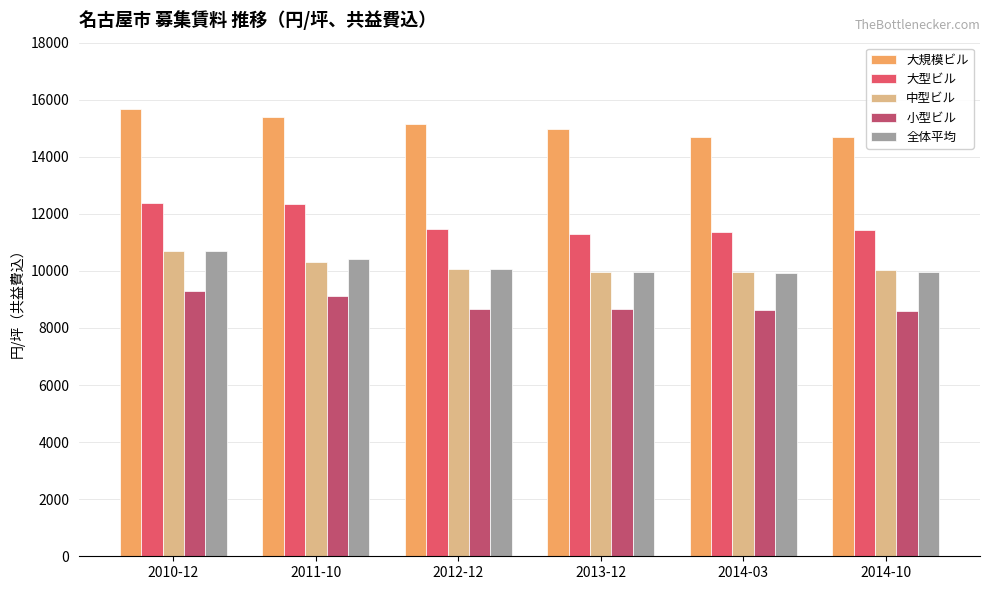

Does the chart contain any negative values?

No